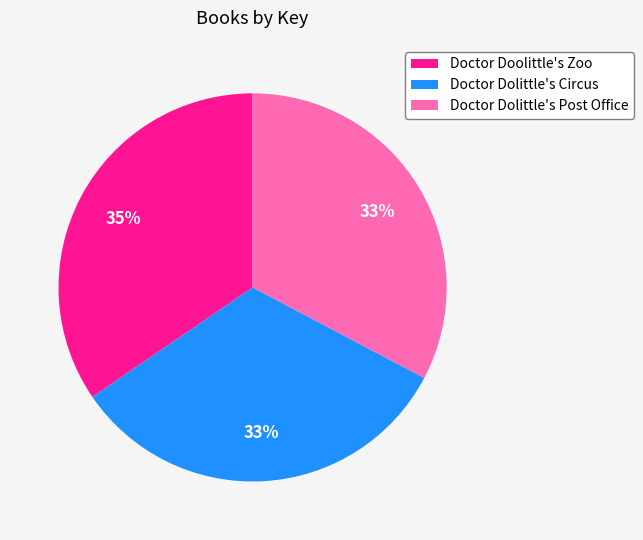

Does Doctor Dolittle's Post Office represent more than half of the total?

No